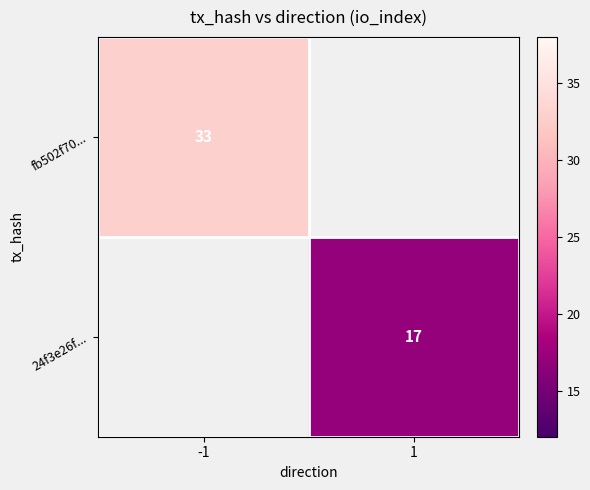

True or false: fb502f70... has a value of 33 at -1.

True